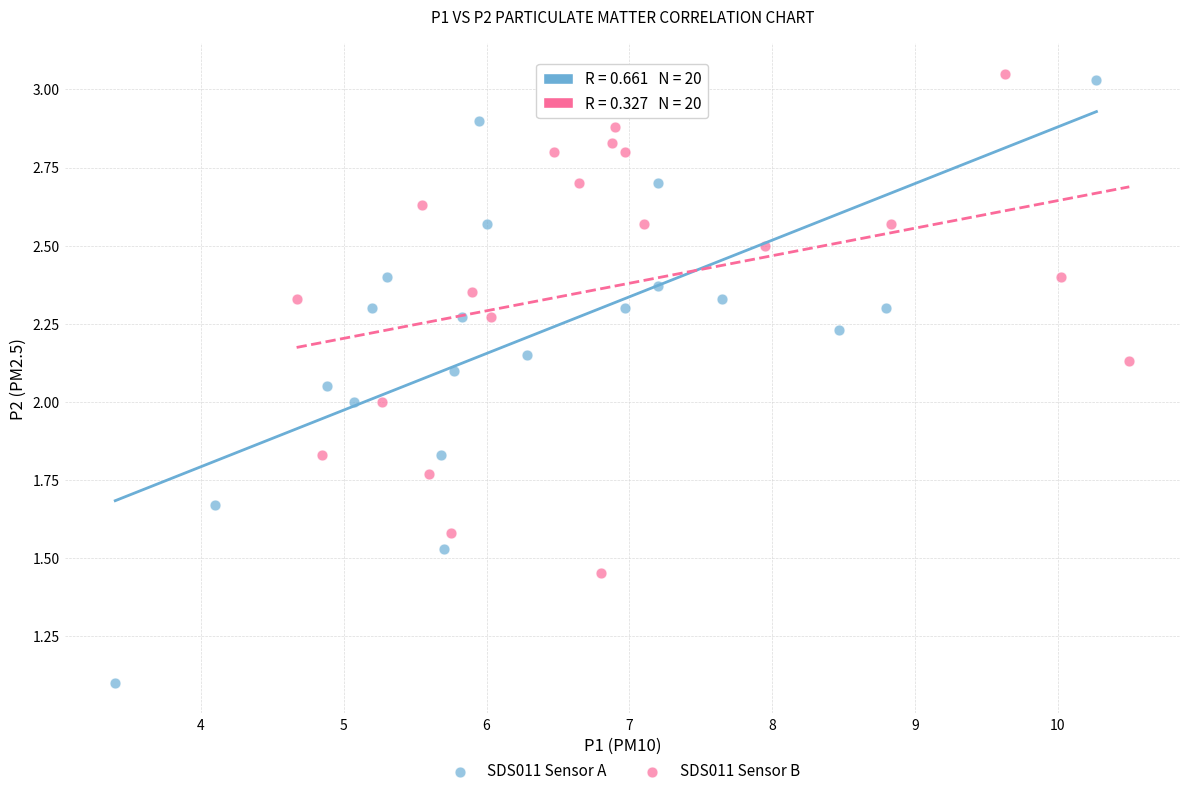

Which series contains the lowest Y value?

SDS011 Sensor A